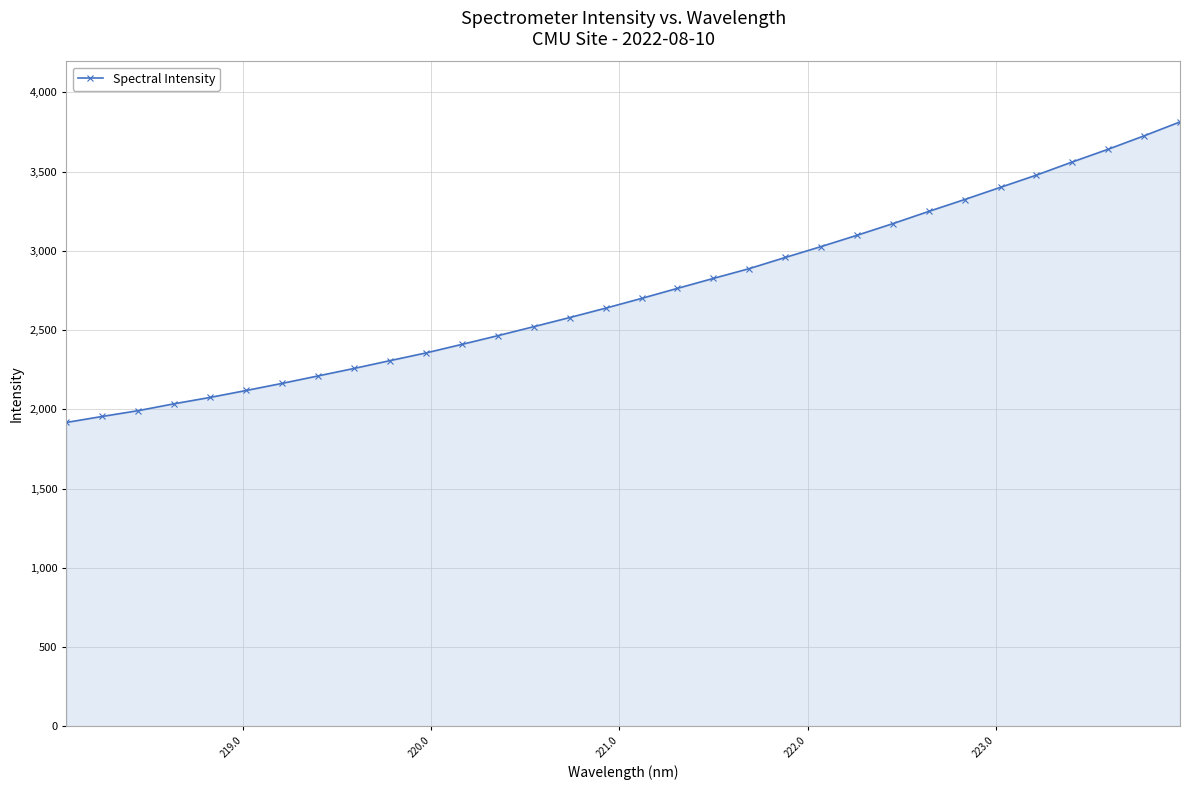

How many lines are shown in the chart?

1